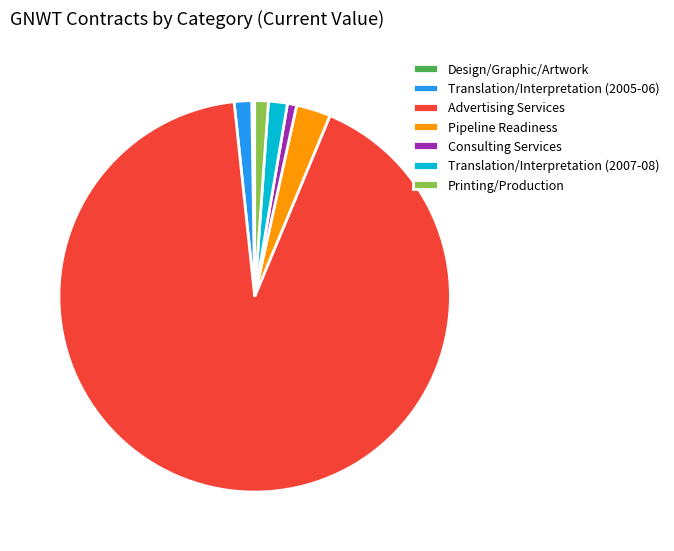

Which category accounts for the majority?

Advertising Services